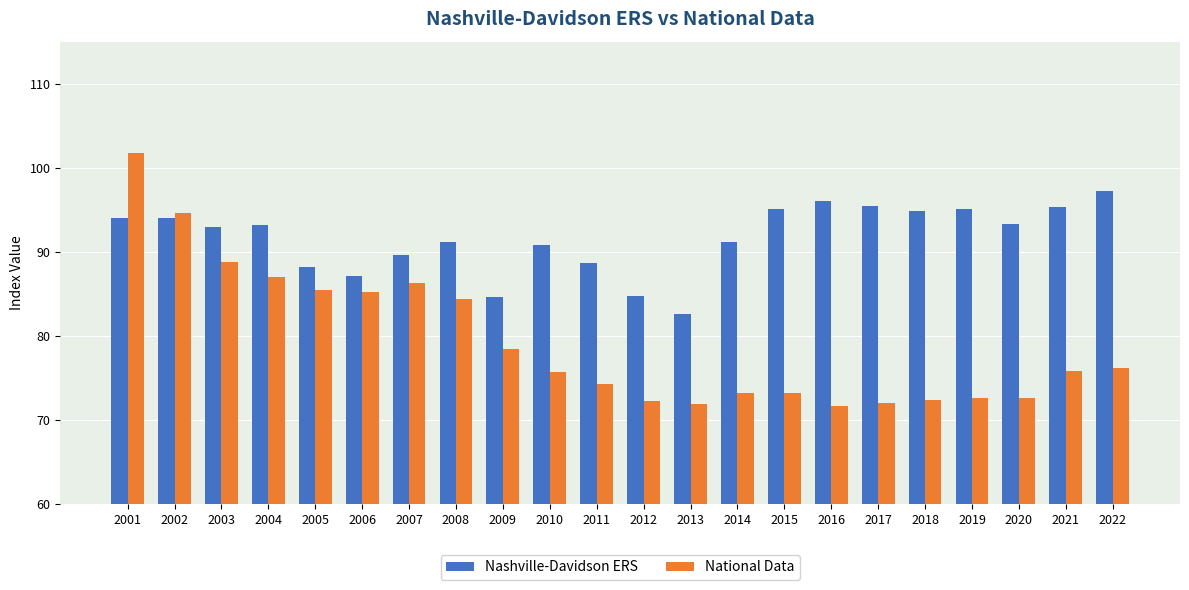

What is the difference between the highest and lowest values at 2011?

14.4